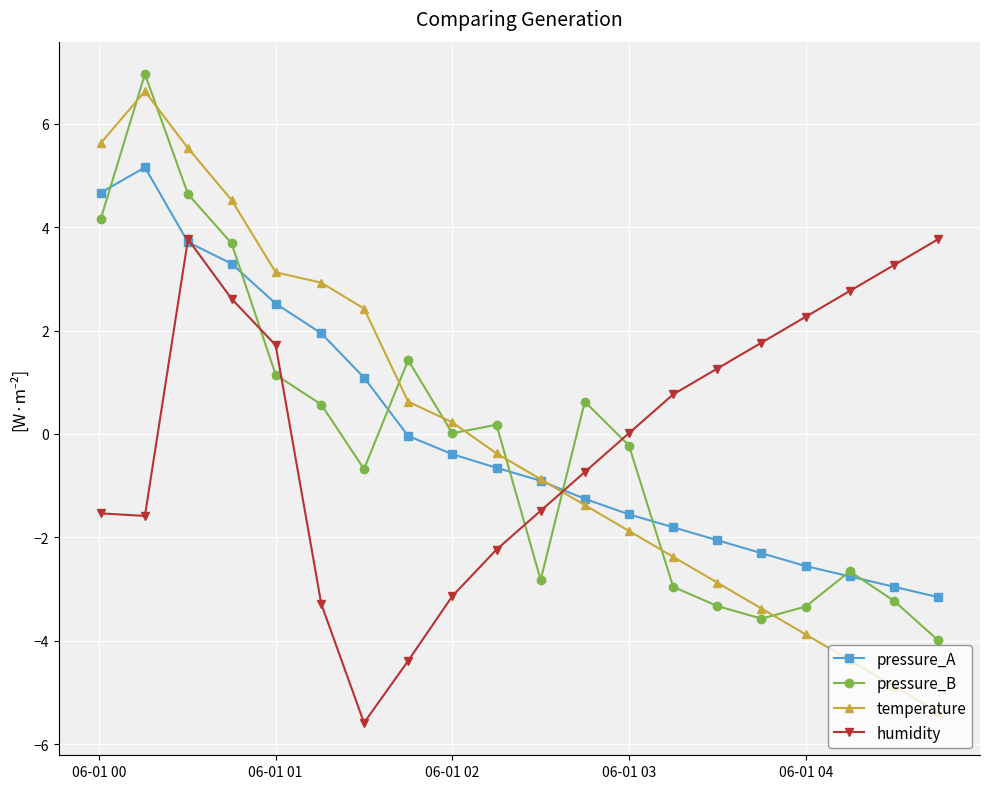

What is the maximum value shown in the chart?

7.0